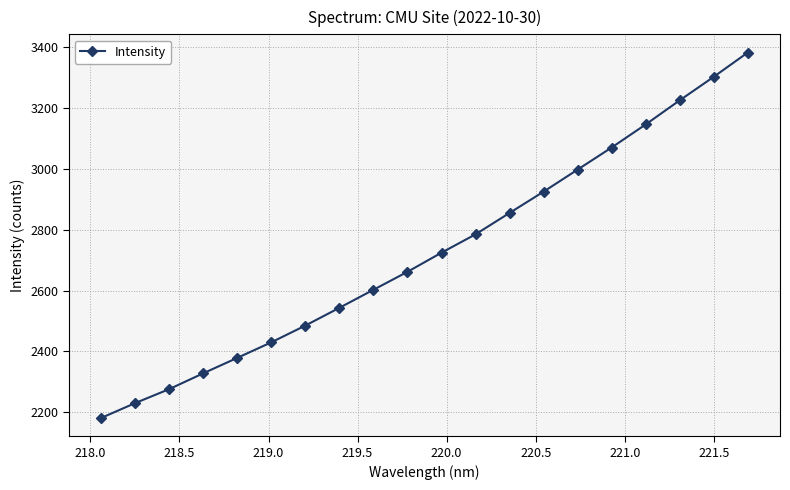

Reading right to left, what are all the values shown in this chart?

3381.7	3302.0	3224.8	3145.7	3069.9	2997.4	2925.0	2855.1	2784.8	2724.5	2661.7	2602.7	2543.5	2485.1	2430.1	2379.0	2328.3	2276.3	2230.5	2181.5